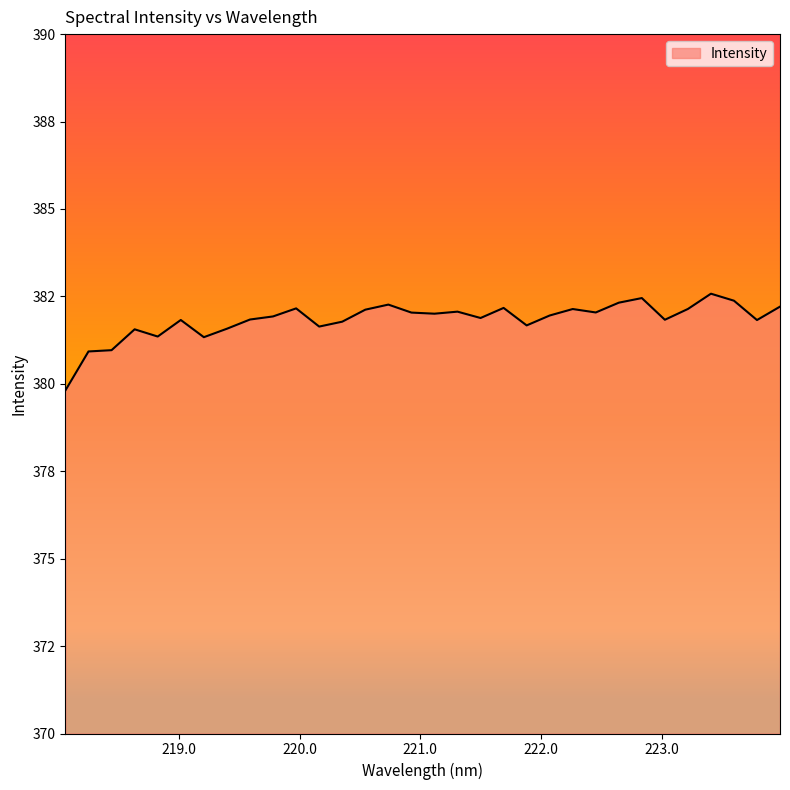

Reading right to left, extract all data points from this chart.

223.9802=382.2	223.7895=381.8	223.5987=382.4	223.408=382.6	223.2172=382.1	223.0264=381.8	222.8355=382.5	222.6447=382.3	222.4538=382.0	222.263=382.1	222.0721=382.0	221.8812=381.7	221.6902=382.2	221.4993=381.9	221.3083=382.1	221.1174=382.0	220.9264=382.0	220.7354=382.3	220.5444=382.1	220.3533=381.8	220.1623=381.6	219.9712=382.2	219.7801=381.9	219.589=381.8	219.3979=381.6	219.2067=381.3	219.0156=381.8	218.8244=381.4	218.6332=381.6	218.442=381.0	218.2508=380.9	218.0596=379.8